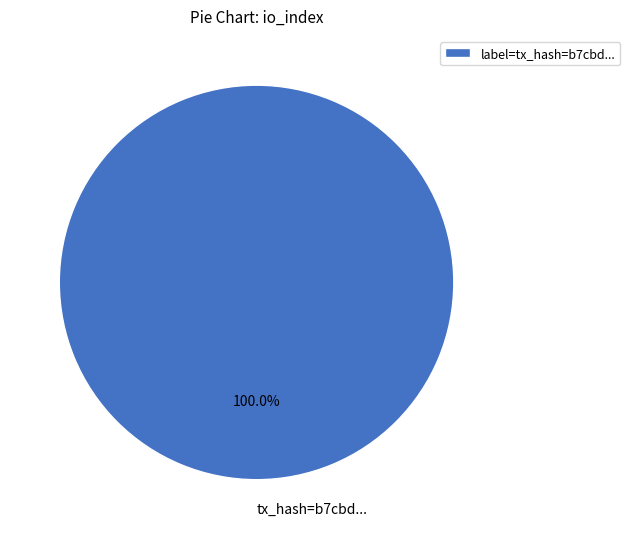

Is there a majority slice in this chart?

Yes